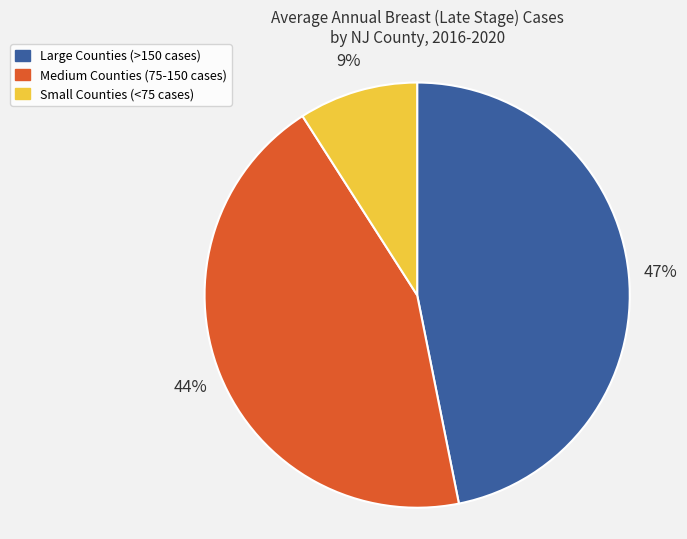

How many segments does this pie chart have?

3